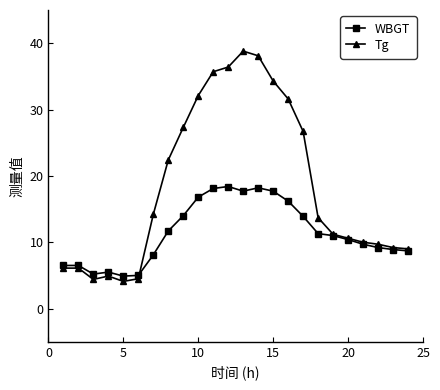

What is the maximum value for WBGT?

18.4